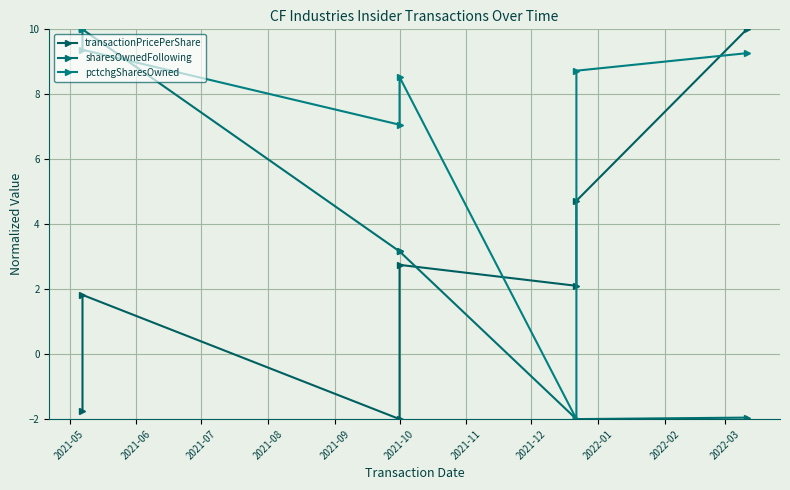

List the series in order of their peak value, lowest first.

transactionPricePerShare, pctchgSharesOwned, sharesOwnedFollowing